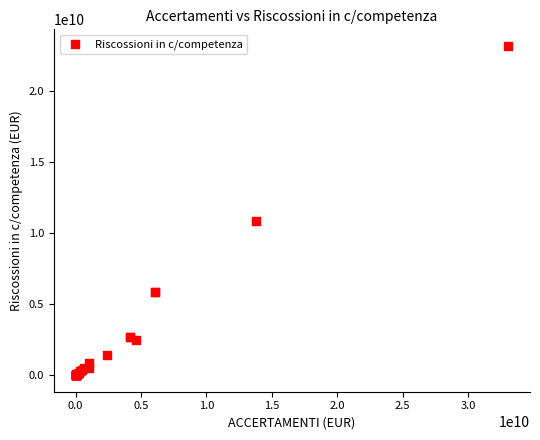

What Y value in the scatter plot is closest to 11579415667?

10855355382.9